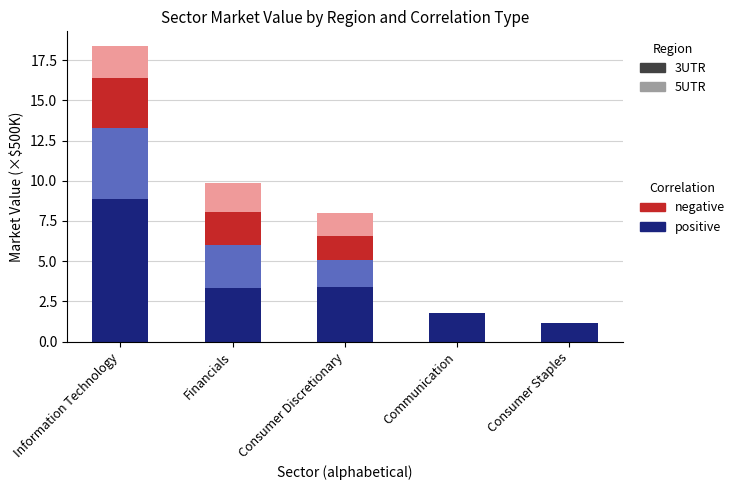

At which category is the sum across all series the highest?

Information Technology